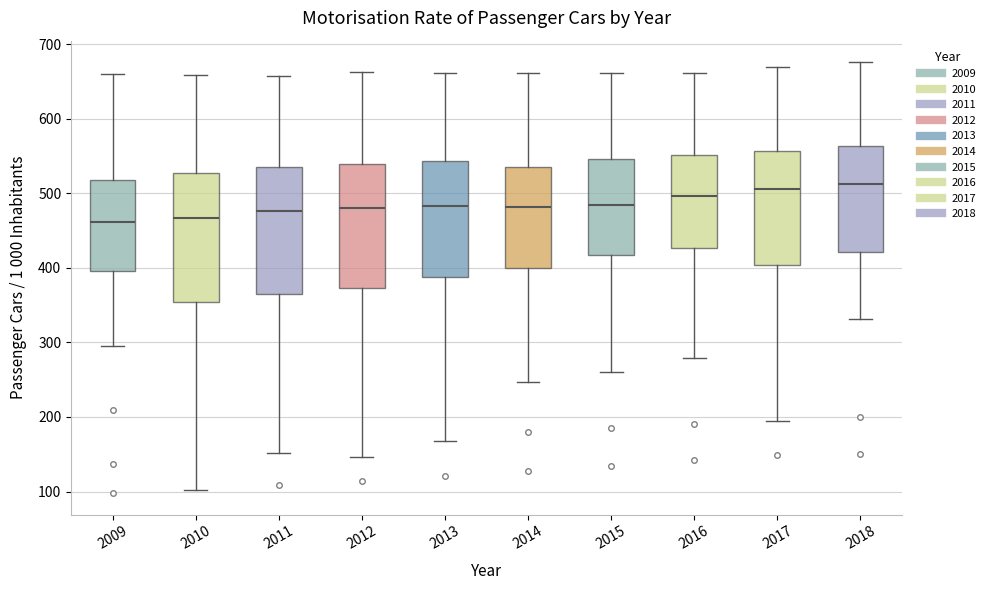

Reading left to right, read every box against the y-axis: the position of its median line, the range the box covers, and the ends of its whiskers. The values are not printed on the chart, so give them approximately, as read against the axis.

2009: median 460, box 400 to 520, whiskers 300 to 660
2010: median 470, box 350 to 530, whiskers 100 to 660
2011: median 480, box 360 to 530, whiskers 150 to 660
2012: median 480, box 370 to 540, whiskers 150 to 660
2013: median 480, box 390 to 540, whiskers 170 to 660
2014: median 480, box 400 to 540, whiskers 250 to 660
2015: median 490, box 420 to 550, whiskers 260 to 660
2016: median 500, box 430 to 550, whiskers 280 to 660
2017: median 510, box 400 to 560, whiskers 190 to 670
2018: median 510, box 420 to 560, whiskers 330 to 680